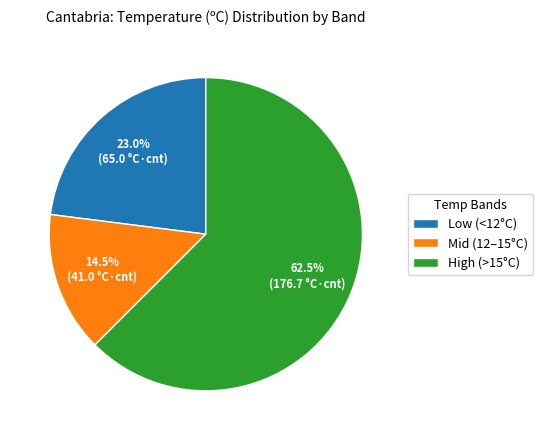

How much of the chart is everything except Low (<12°C)?

77.0%